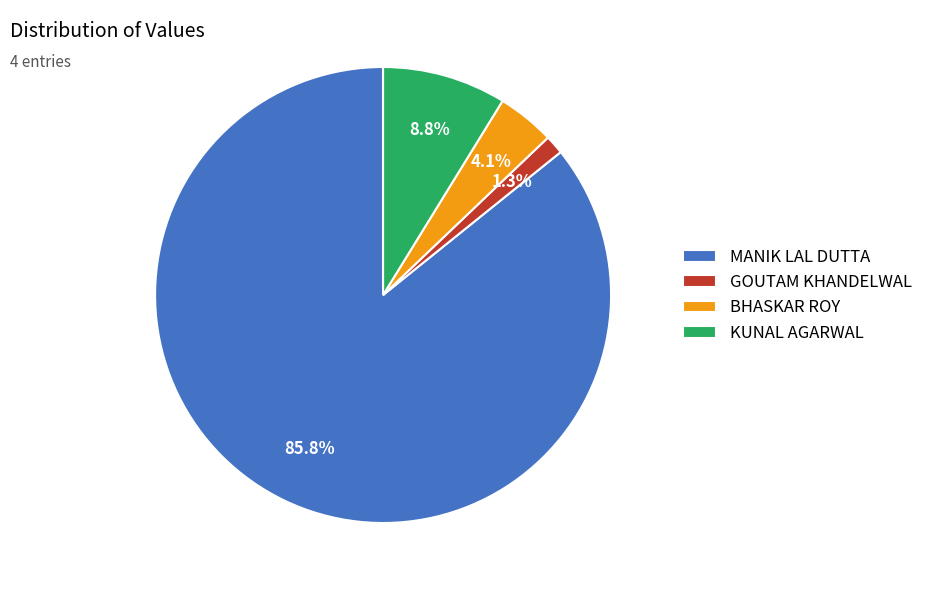

Do GOUTAM KHANDELWAL and MANIK LAL DUTTA together represent more than half of the pie?

Yes